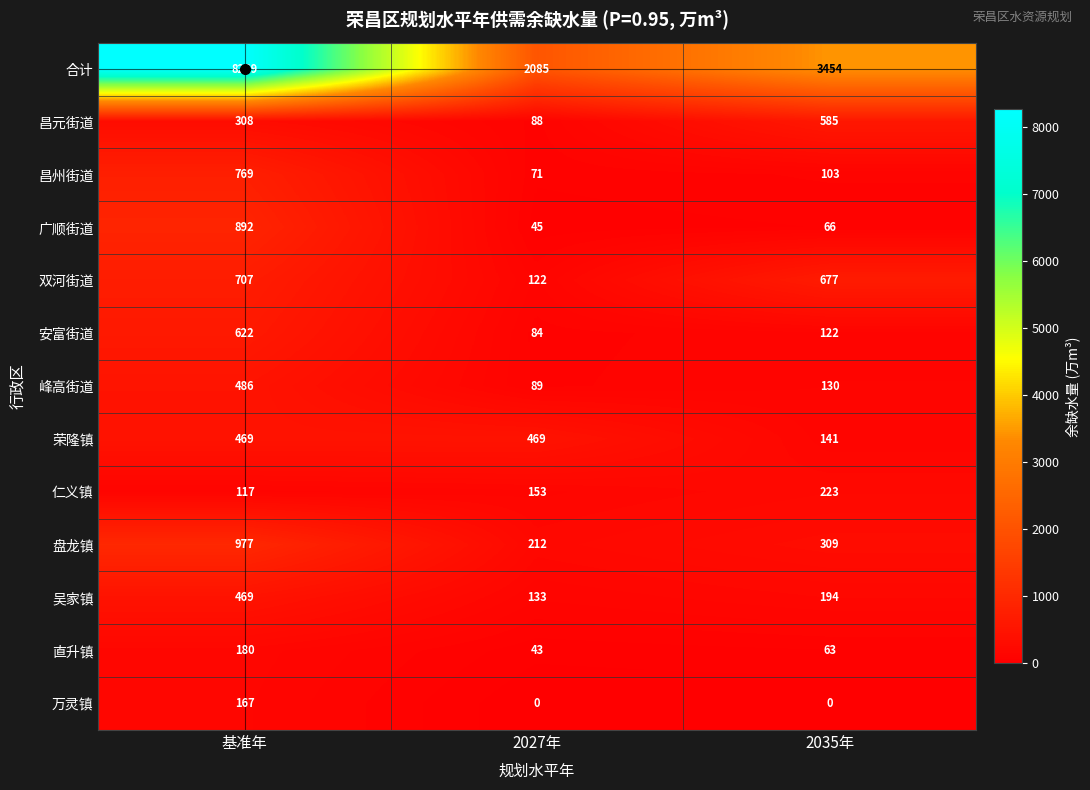

What is the maximum value shown in the chart?

8269